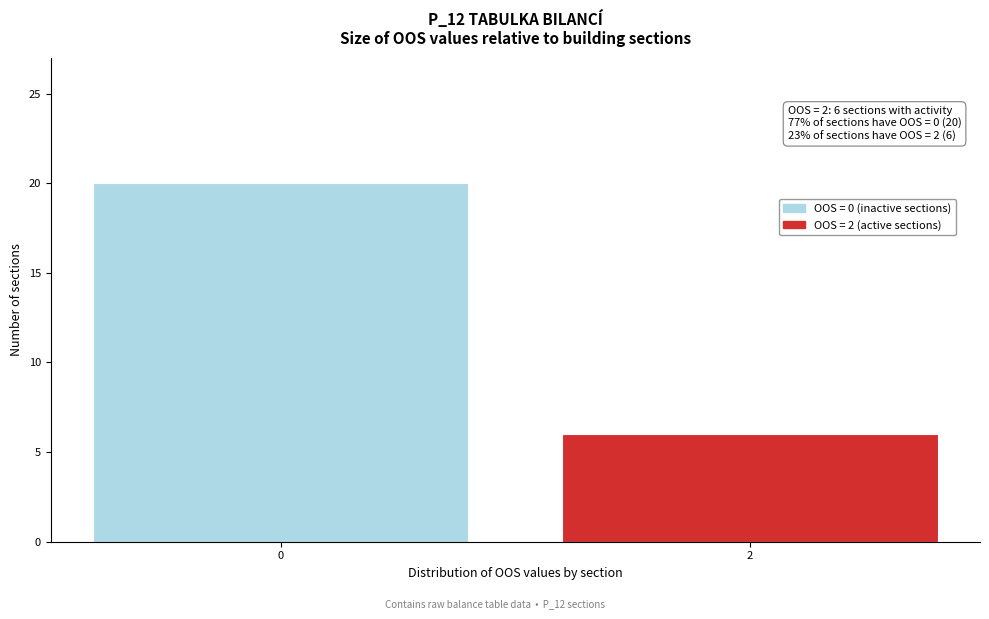

Reading left to right, what are all the values shown in this chart?

0=20	2=6